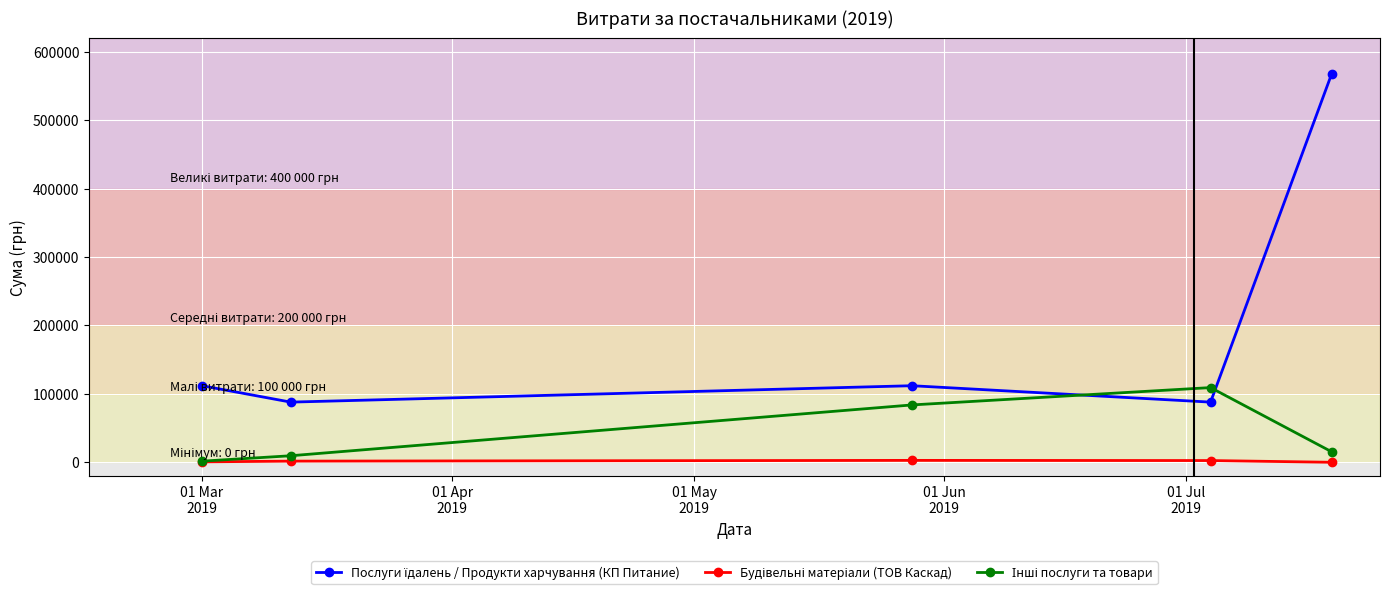

True or false: Будівельні матеріали (ТОВ Каскад) and Послуги їдалень / Продукти харчування (КП Питание) cross at least once.

False